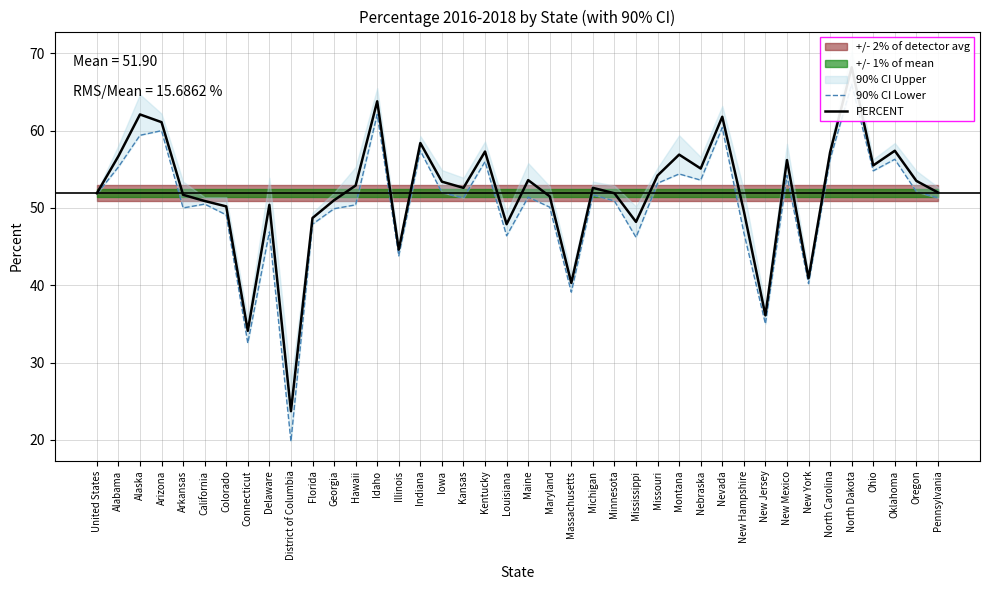

True or false: 90% CI Lower has more than 2 interior local peaks.

True